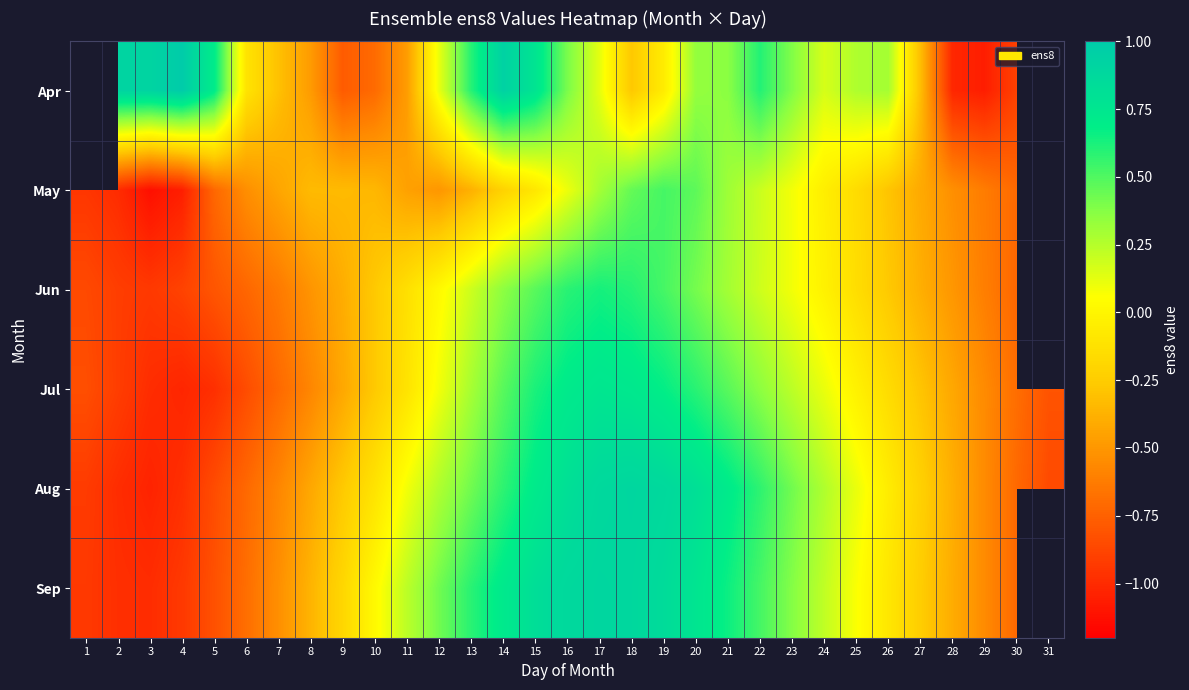

What is the sum of all May values?

-9.6